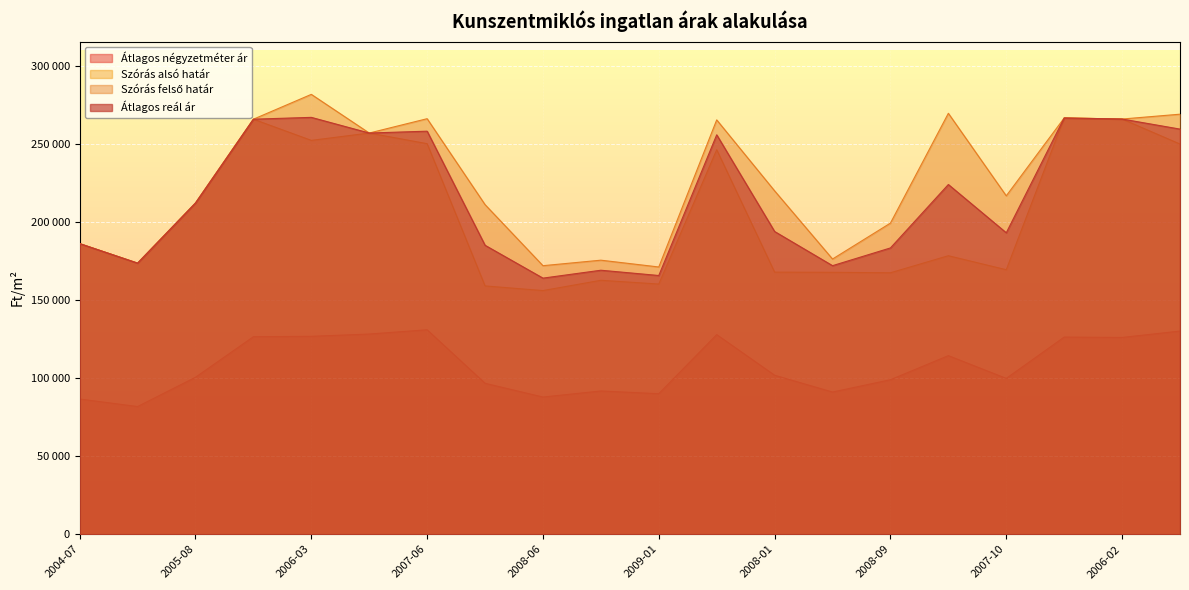

How many interior local valleys does the Szórás alsó határ series have?

6